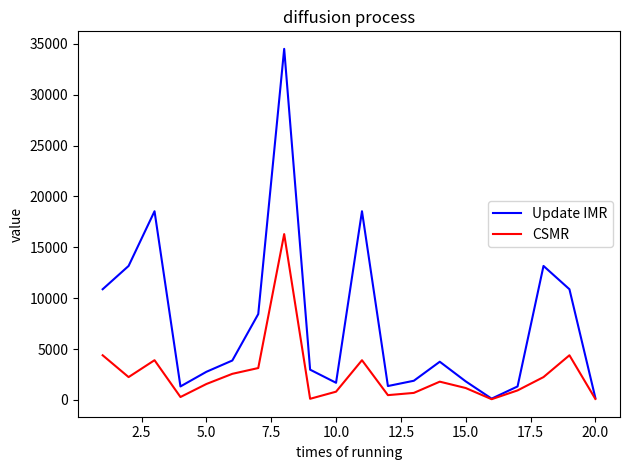

What is the highest value of the CSMR series?

16305